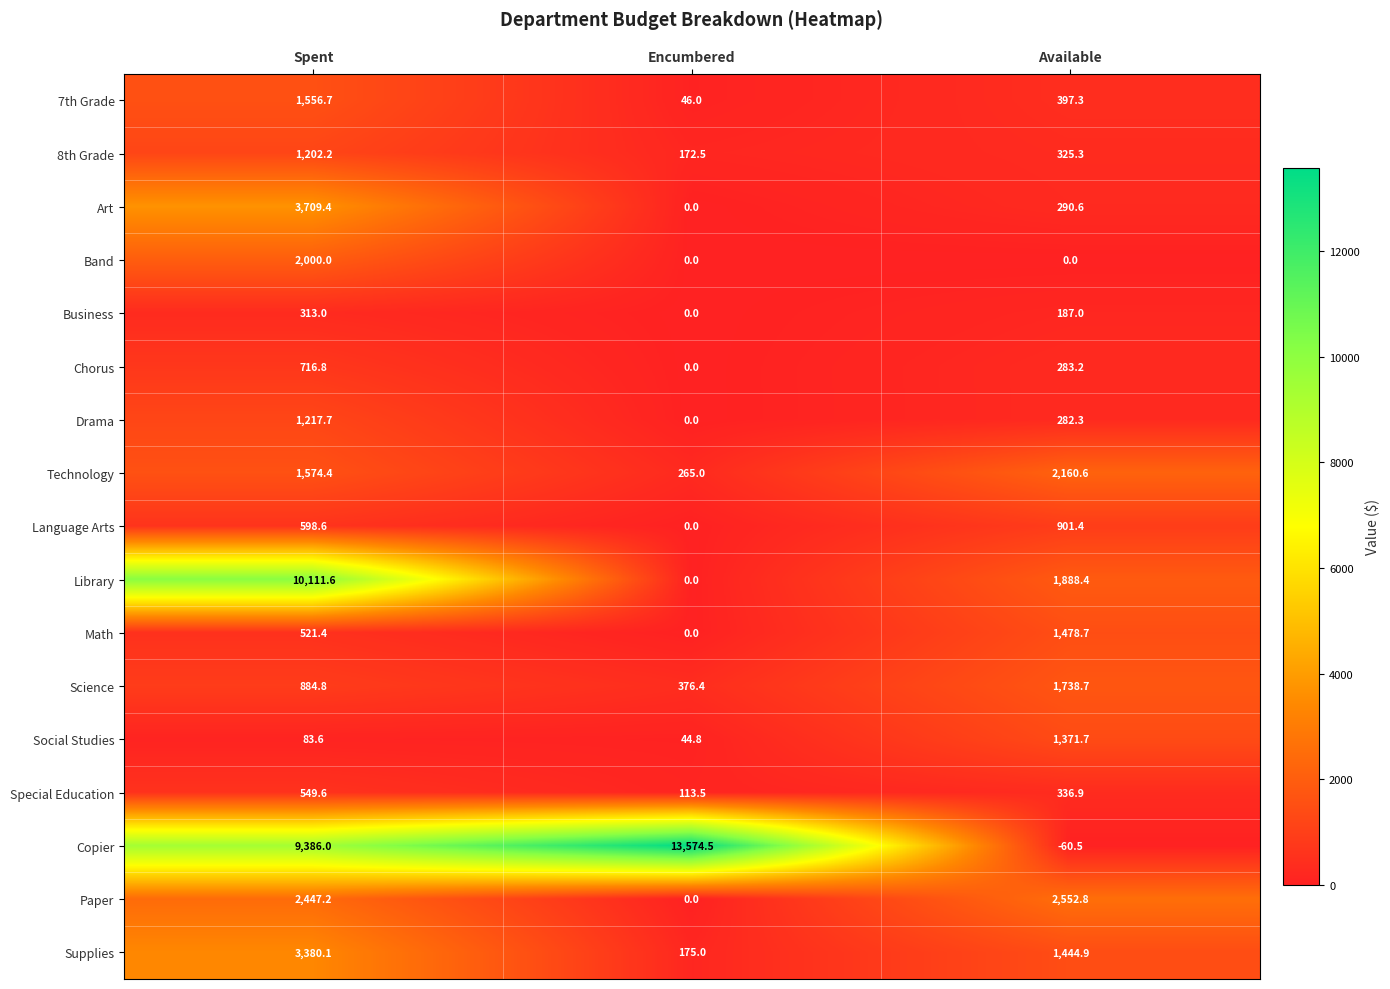

Is it true that Copier equals -60.5 at Available?

True